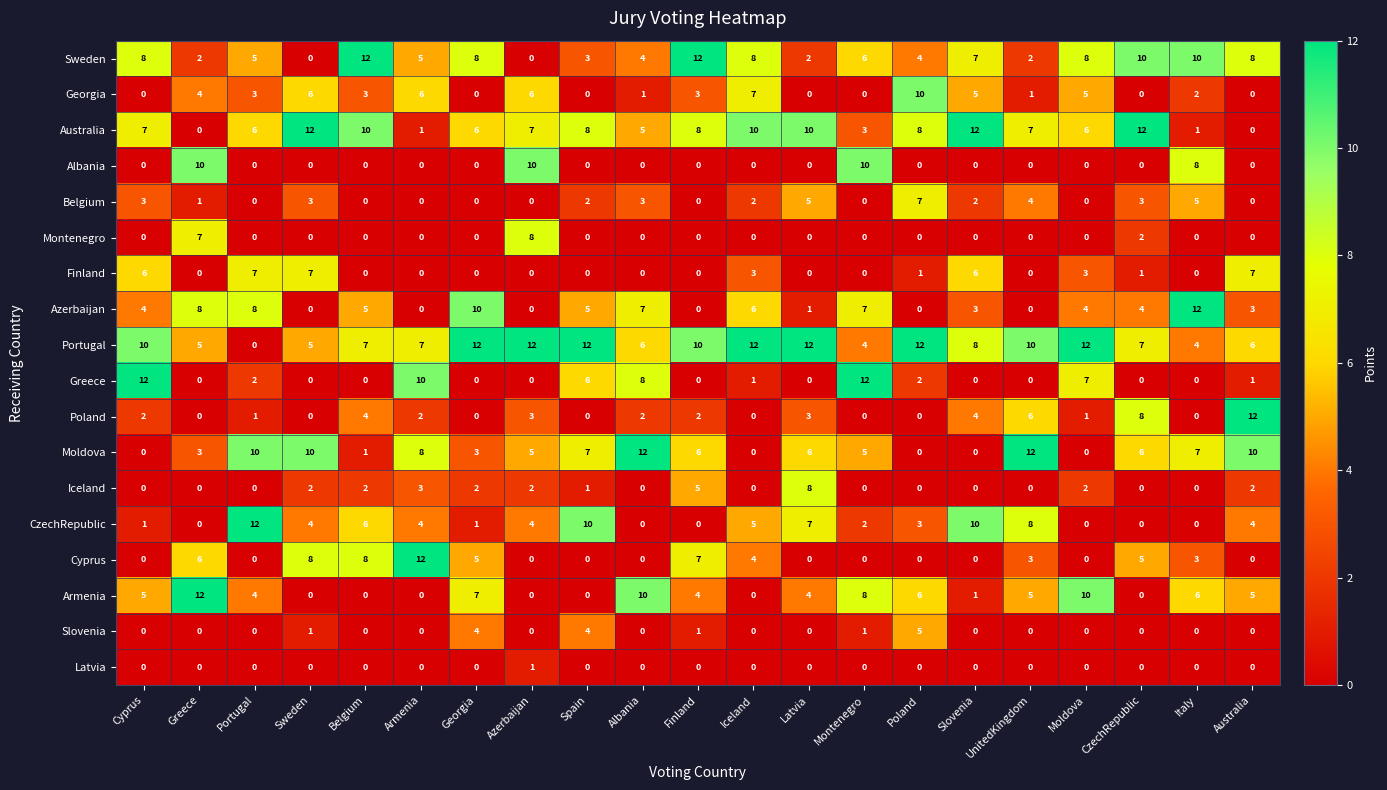

Between Georgia and Moldova, which series saw the biggest shift?

Greece